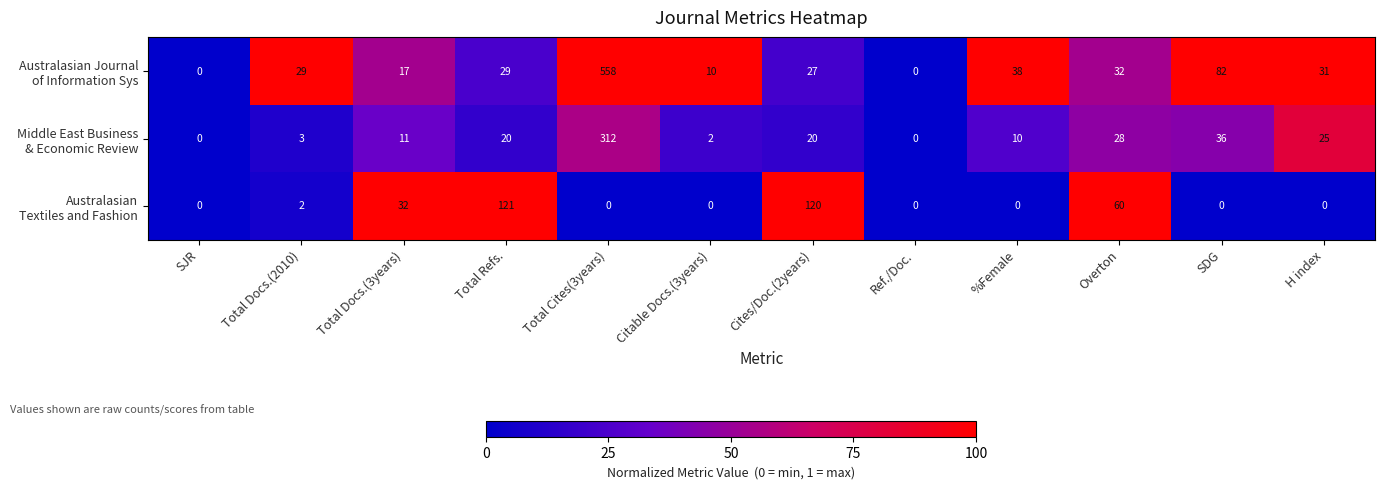

At which category is the sum across all series the highest?

Total Cites(3years)